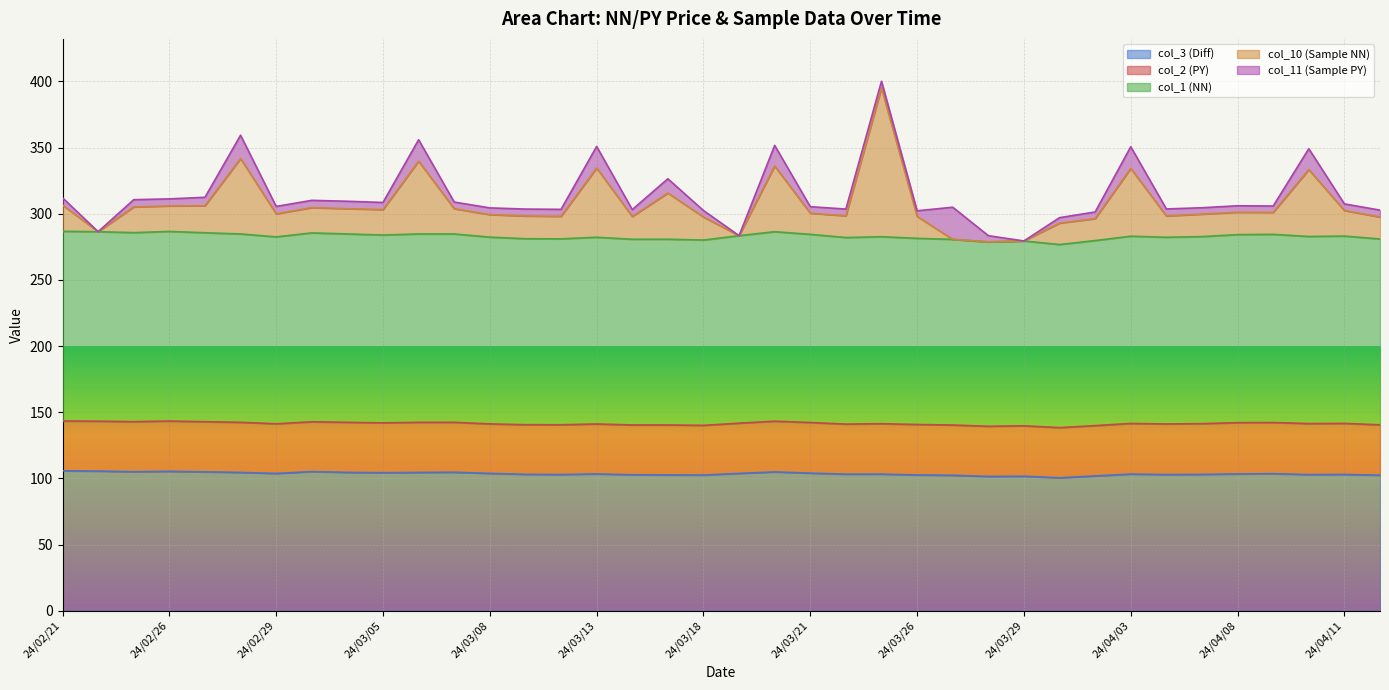

Does the chart display data point markers on the line(s)?

No